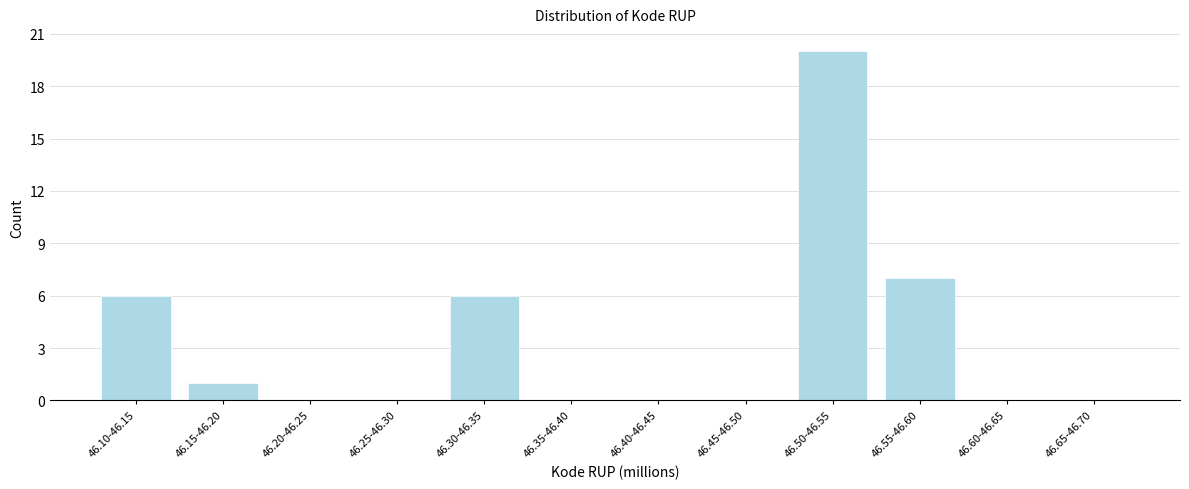

Reading left to right, list all the values displayed in this chart.

46.10-46.15=6	46.15-46.20=1	46.20-46.25=0	46.25-46.30=0	46.30-46.35=6	46.35-46.40=0	46.40-46.45=0	46.45-46.50=0	46.50-46.55=20	46.55-46.60=7	46.60-46.65=0	46.65-46.70=0